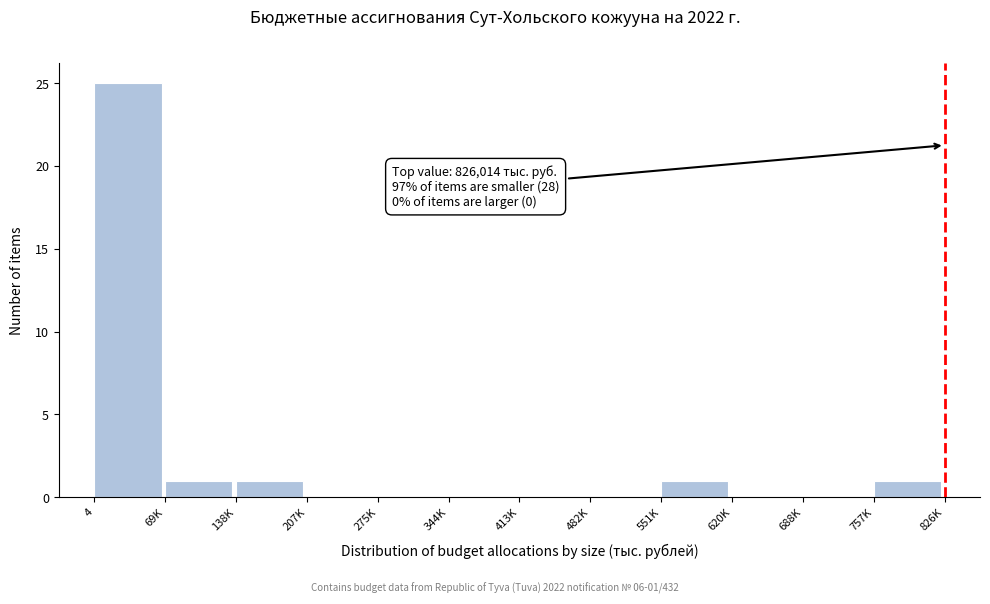

Reading left to right, what are all the values shown in this chart?

4=25	69K=1	138K=1	207K=0	275K=0	344K=0	413K=0	482K=0	551K=1	620K=0	688K=0	757K=1